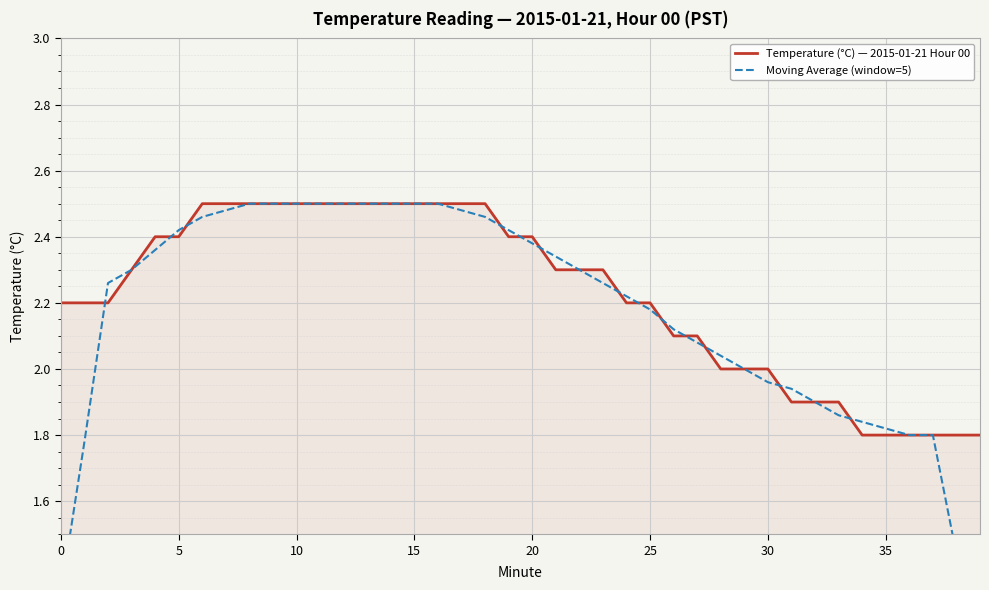

What is the difference between the maximum and minimum values in the Moving Average (window=5) series?

1.4